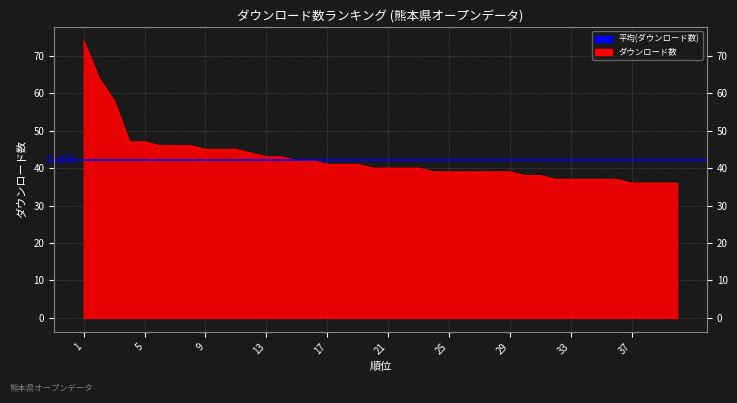

At which category does the chart reach its minimum across all series?

37